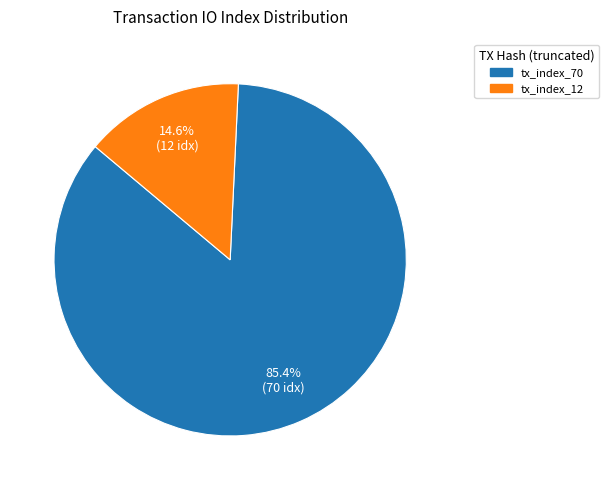

Approximately how many times larger is the value at tx_index_70 compared to tx_index_12?

5.8